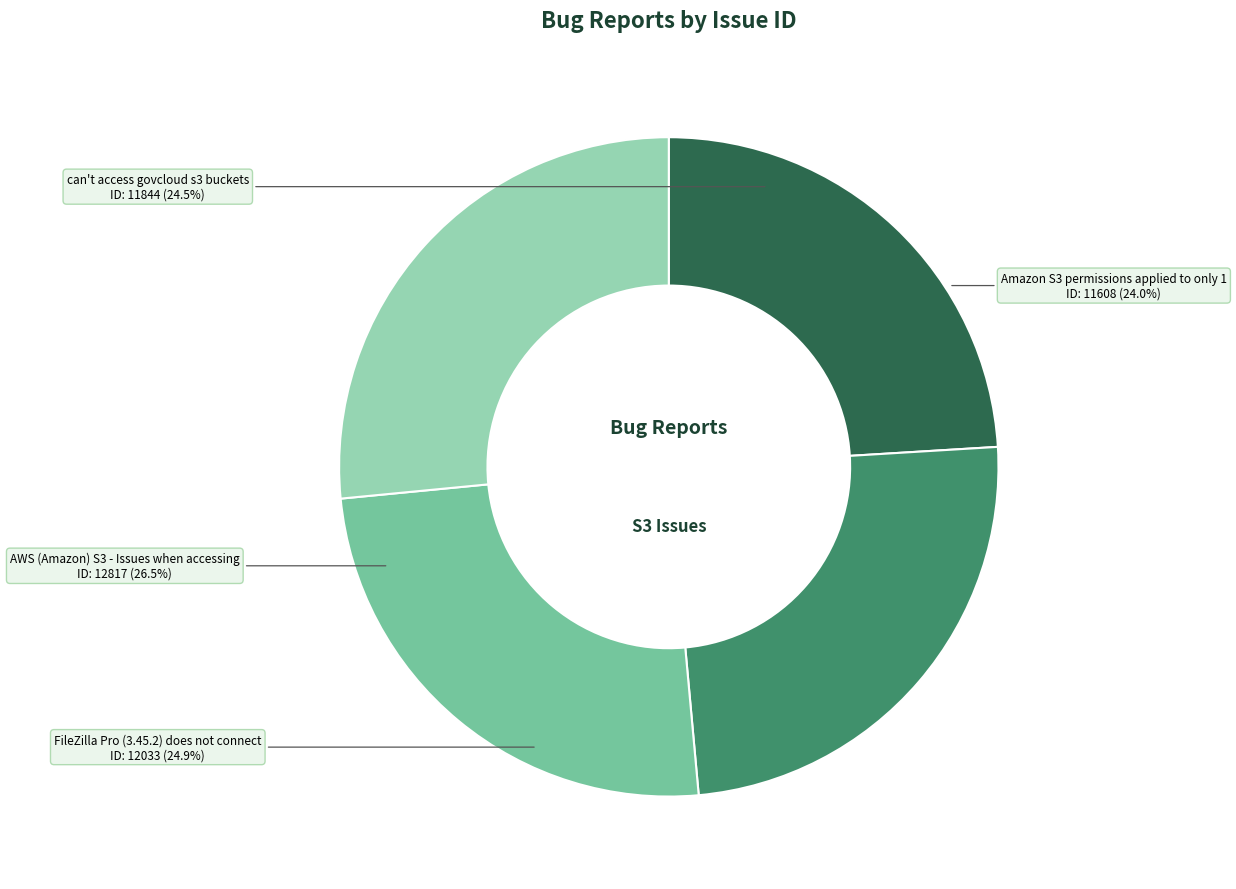

How many slices are in this pie chart?

4